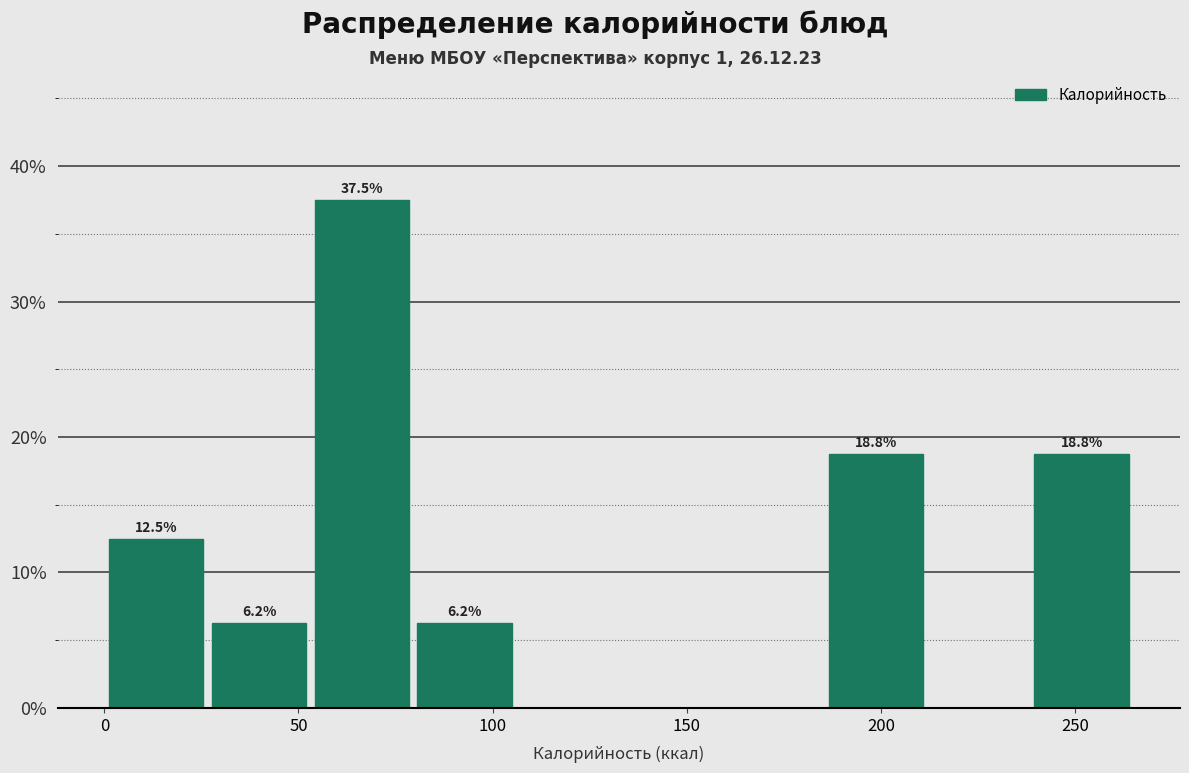

Which range on the x-axis has the tallest bar?

55 to 80